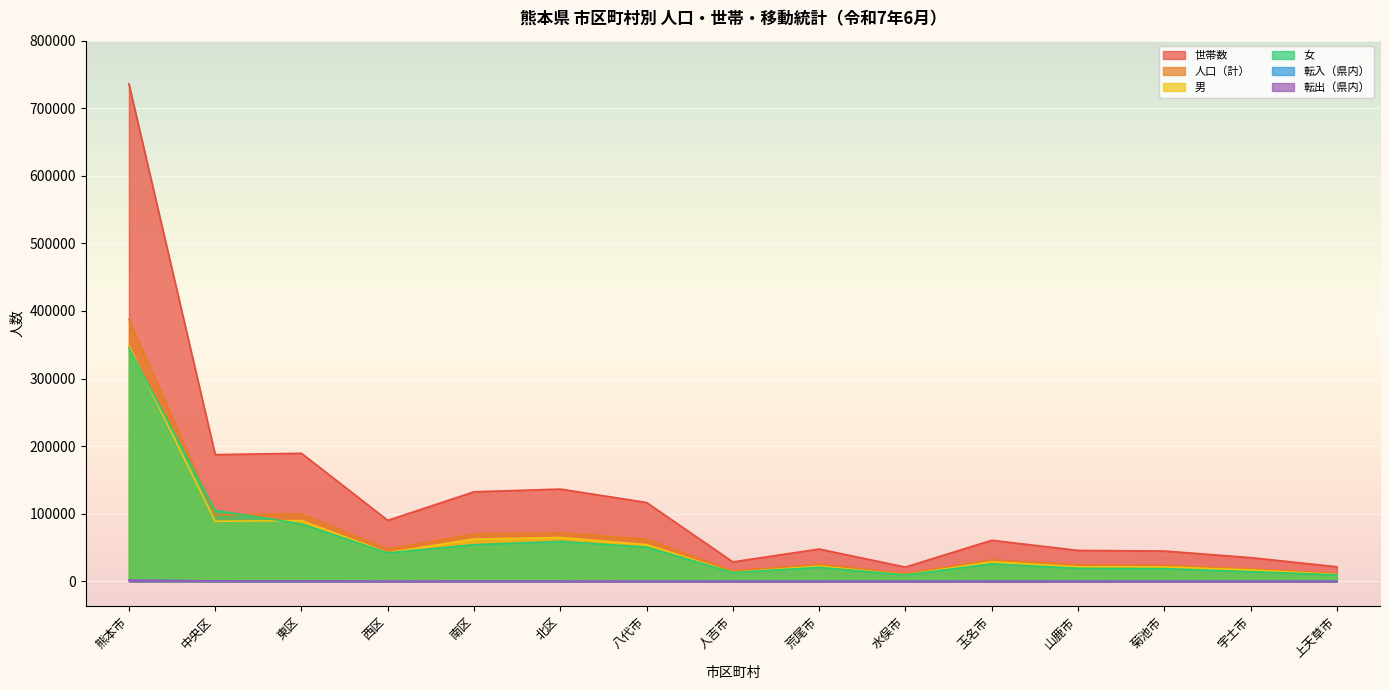

True or false: 人口（計） and 男 cross at least once.

False